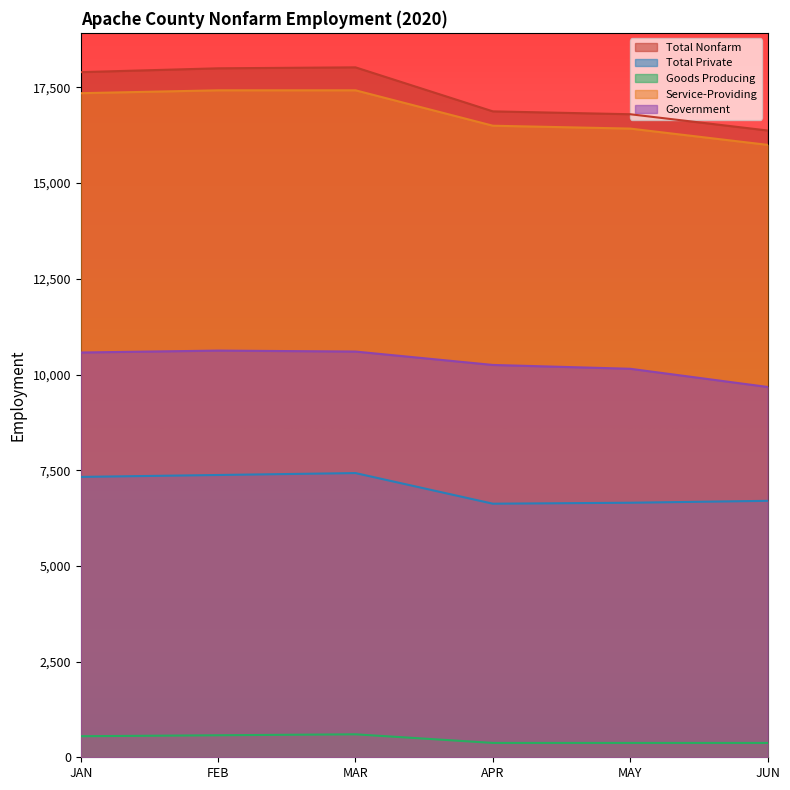

True or false: Service-Providing and Goods Producing intersect in this chart.

False